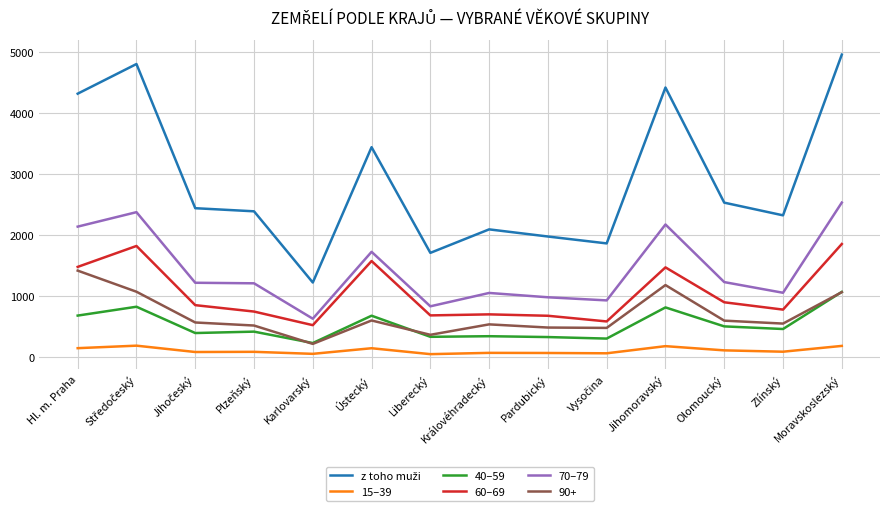

At which label does 70–79 reach its minimum?

Karlovarský